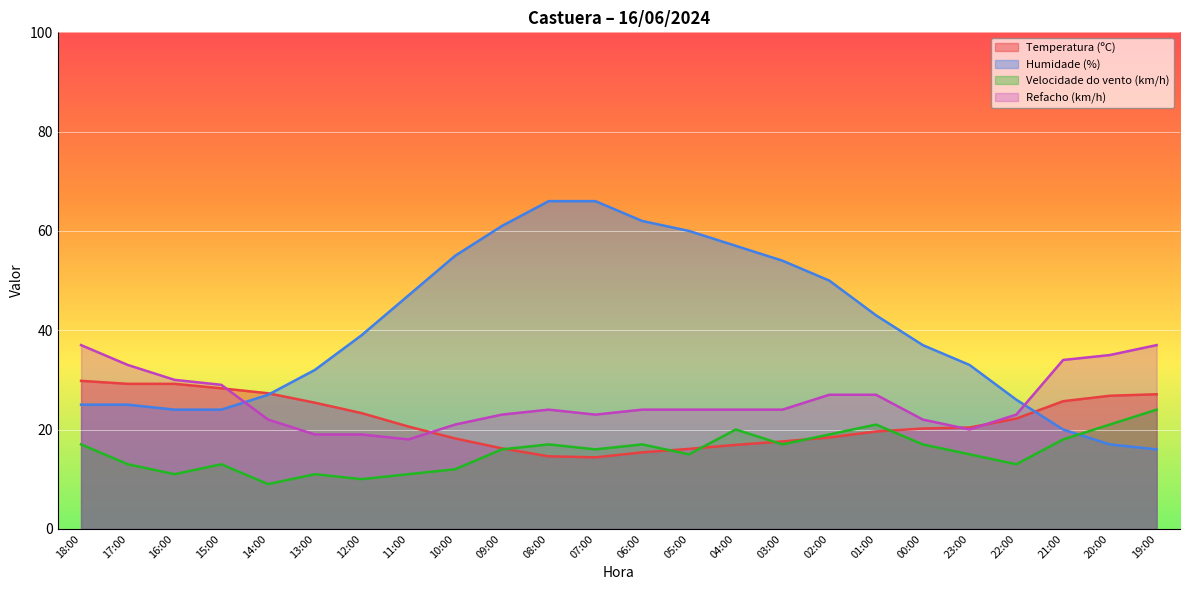

Between 18:00 and 09:00, which series saw the biggest shift?

Humidade (%)